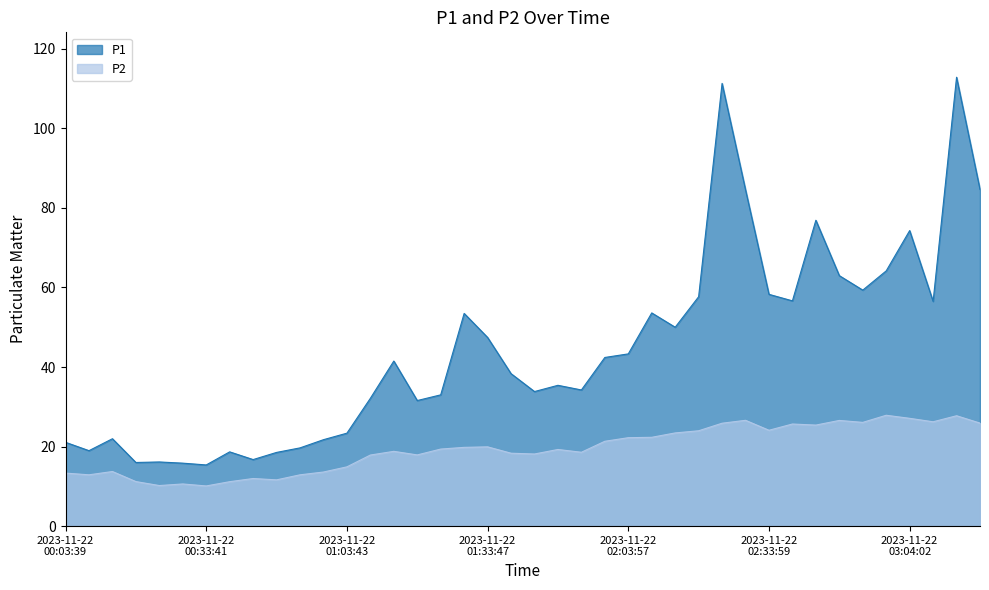

Is it true that P2 equals 14.4 at 2023-11-22T02:28:58?

False